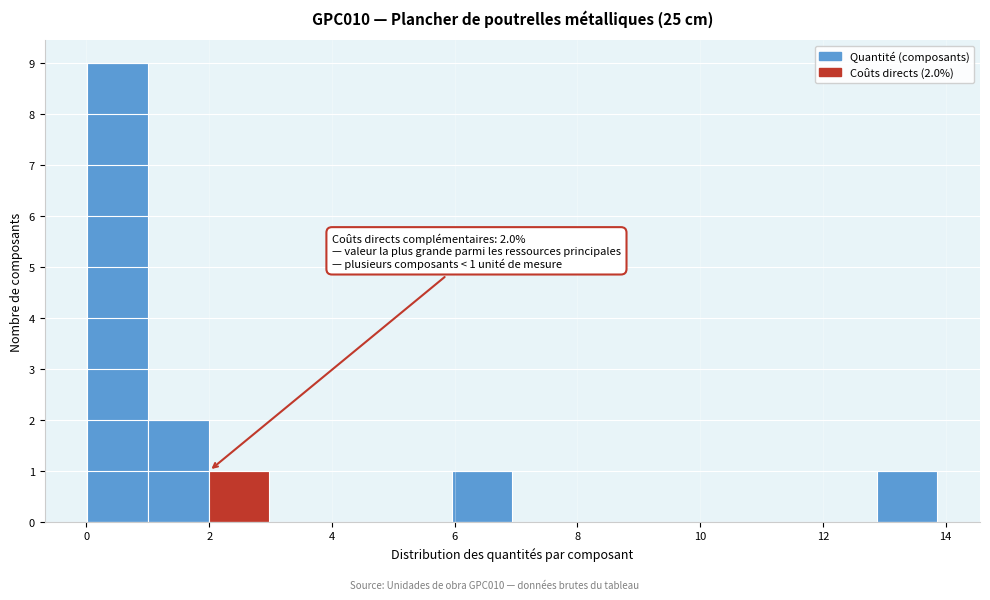

Which range on the x-axis has the tallest bar?

0.0 to 1.0